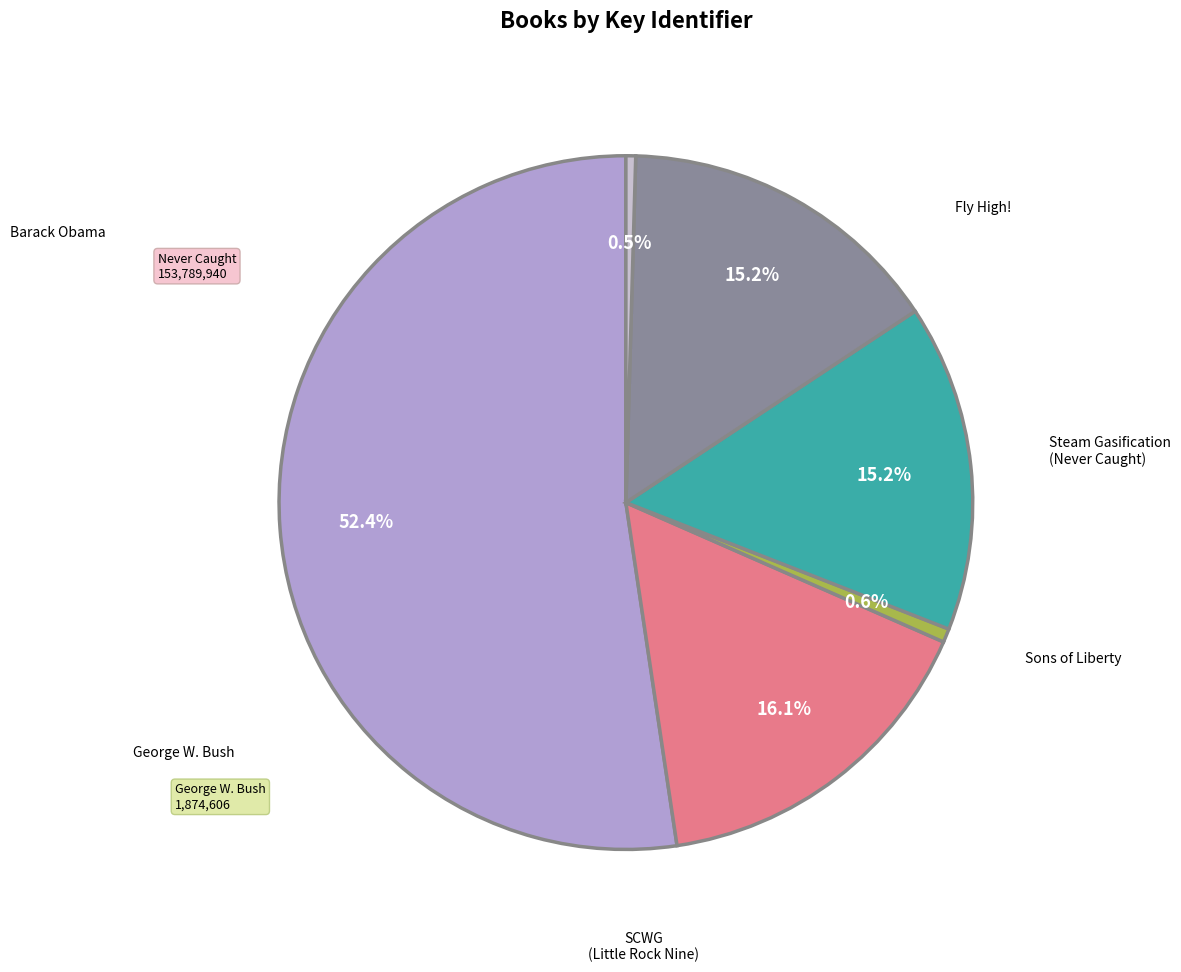

Does any single category account for the majority?

Yes